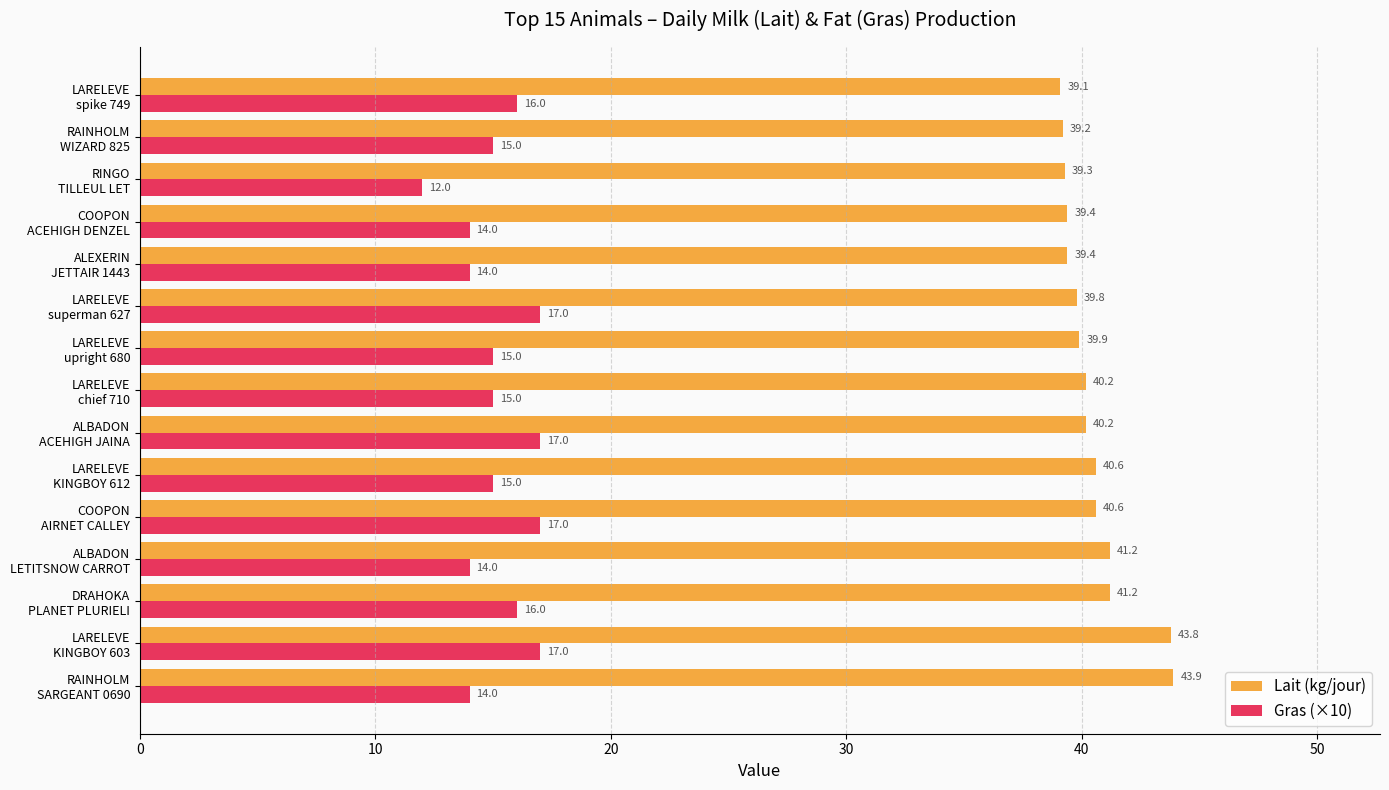

List the series in order of their overall mean, highest first.

Lait (kg/jour), Gras (×10)